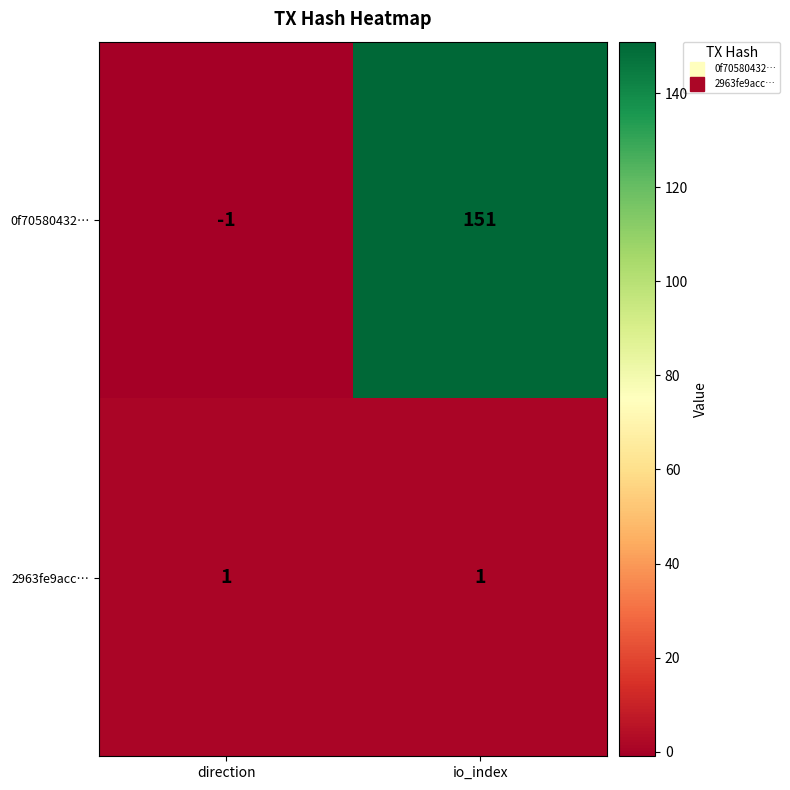

Which series has the largest total across all categories?

0f70580432…